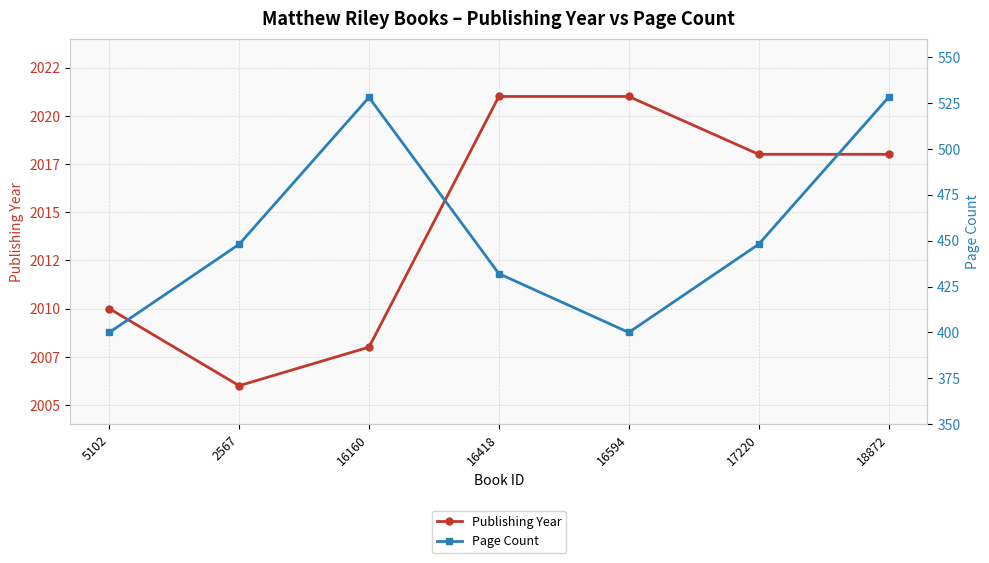

What position from the left is 18872?

7